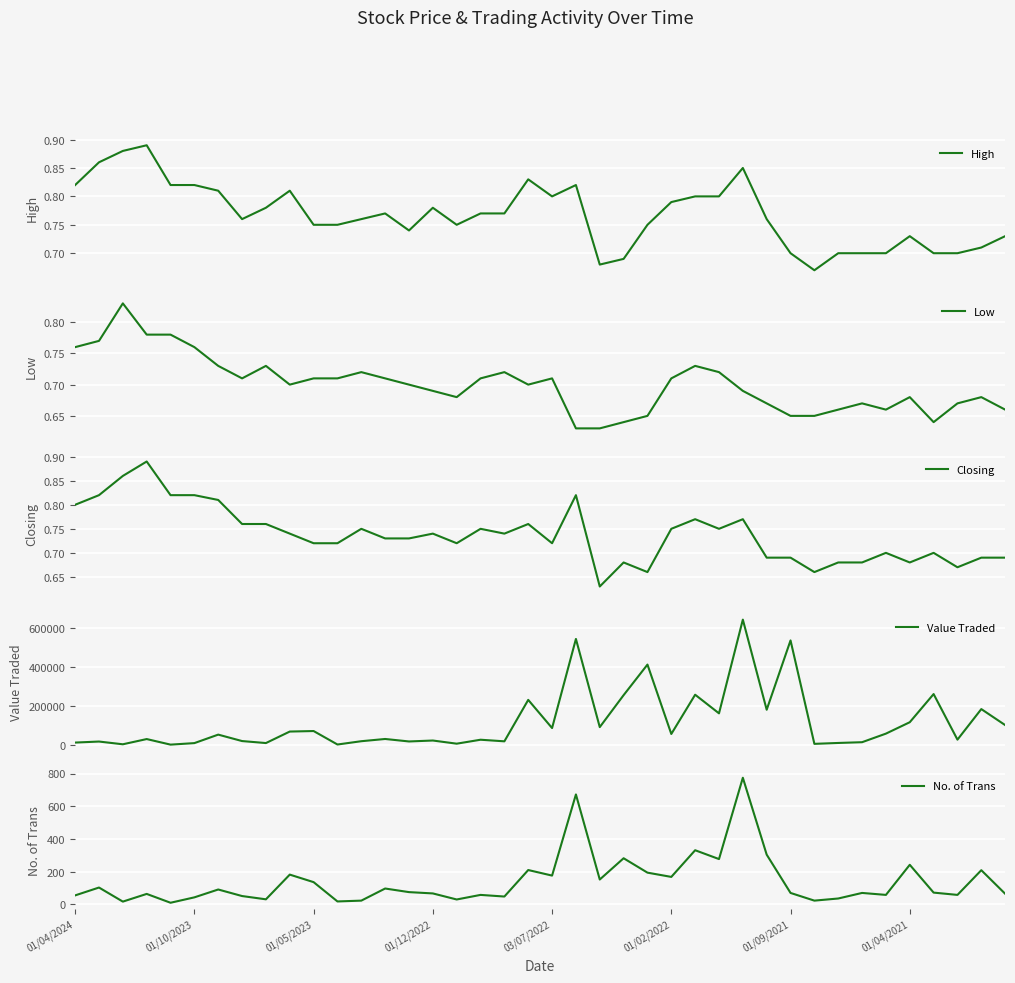

True or false: Low and Value Traded intersect in this chart.

False